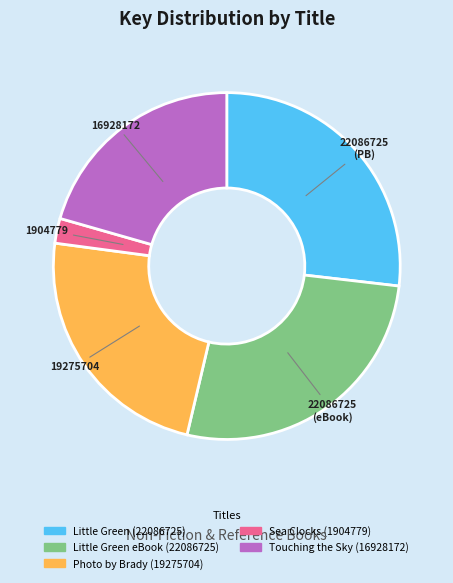

Combined, do Little Green eBook (22086725) and Sea Clocks (1904779) account for over 50%?

No